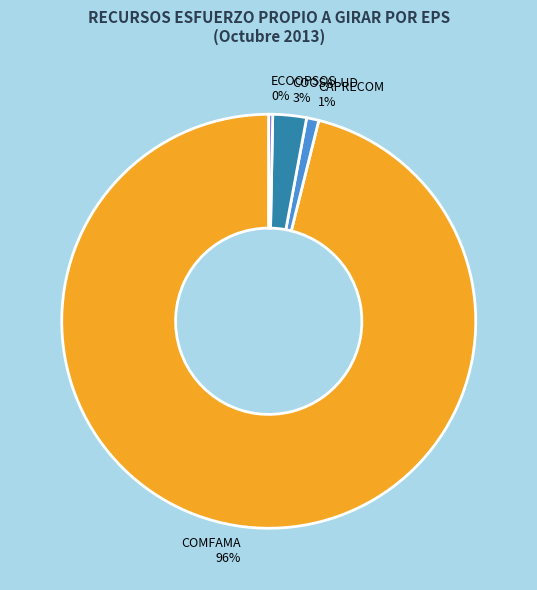

How many segments does this pie chart have?

4